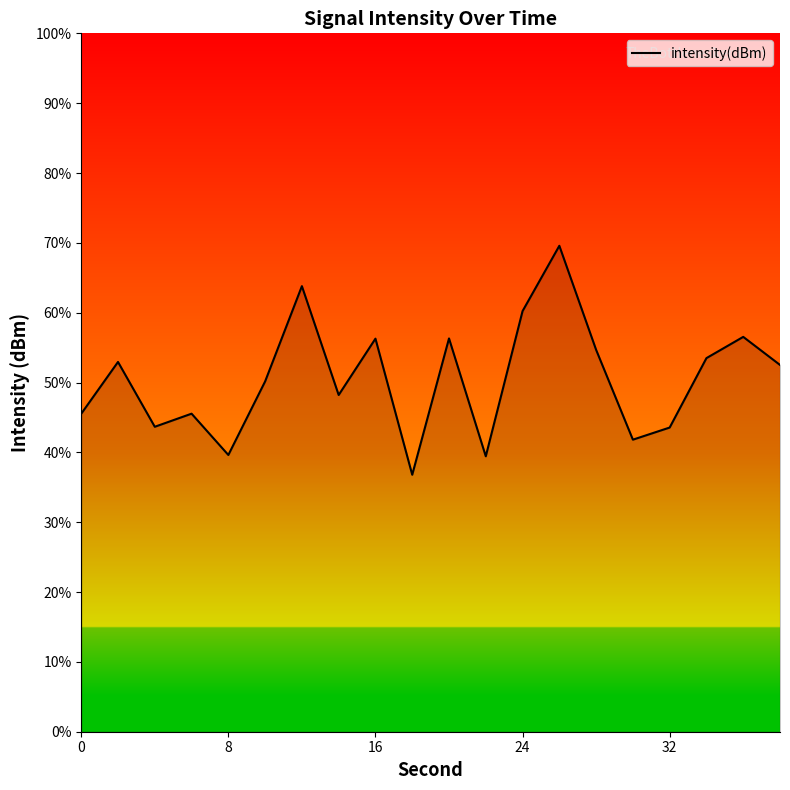

What is the smallest value displayed?

36.8